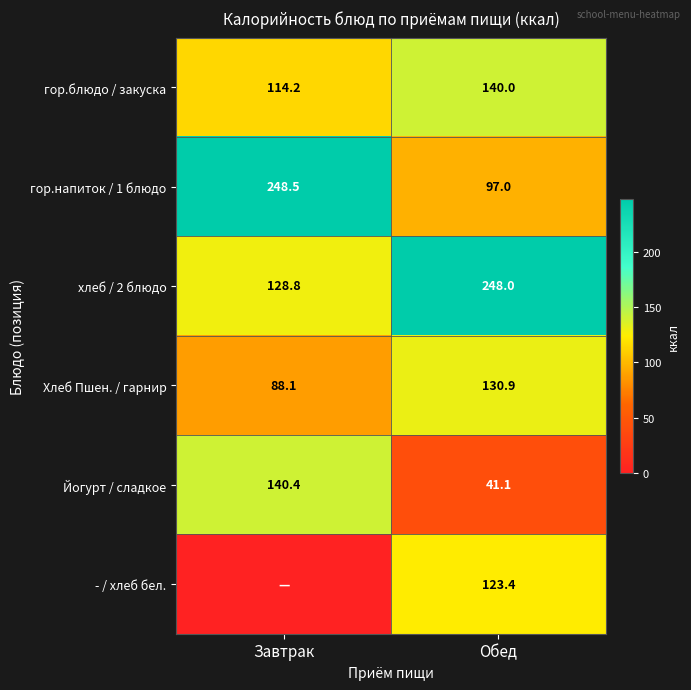

What is the difference between the highest and lowest values at Обед?

206.9